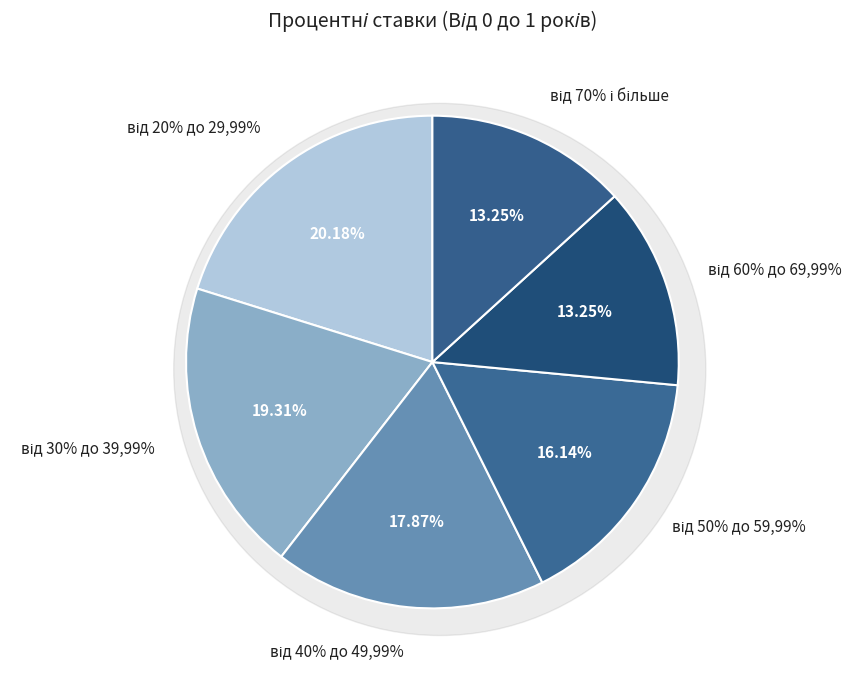

What percentage is the від 30% до 39,99% slice, to the nearest percent?

19%